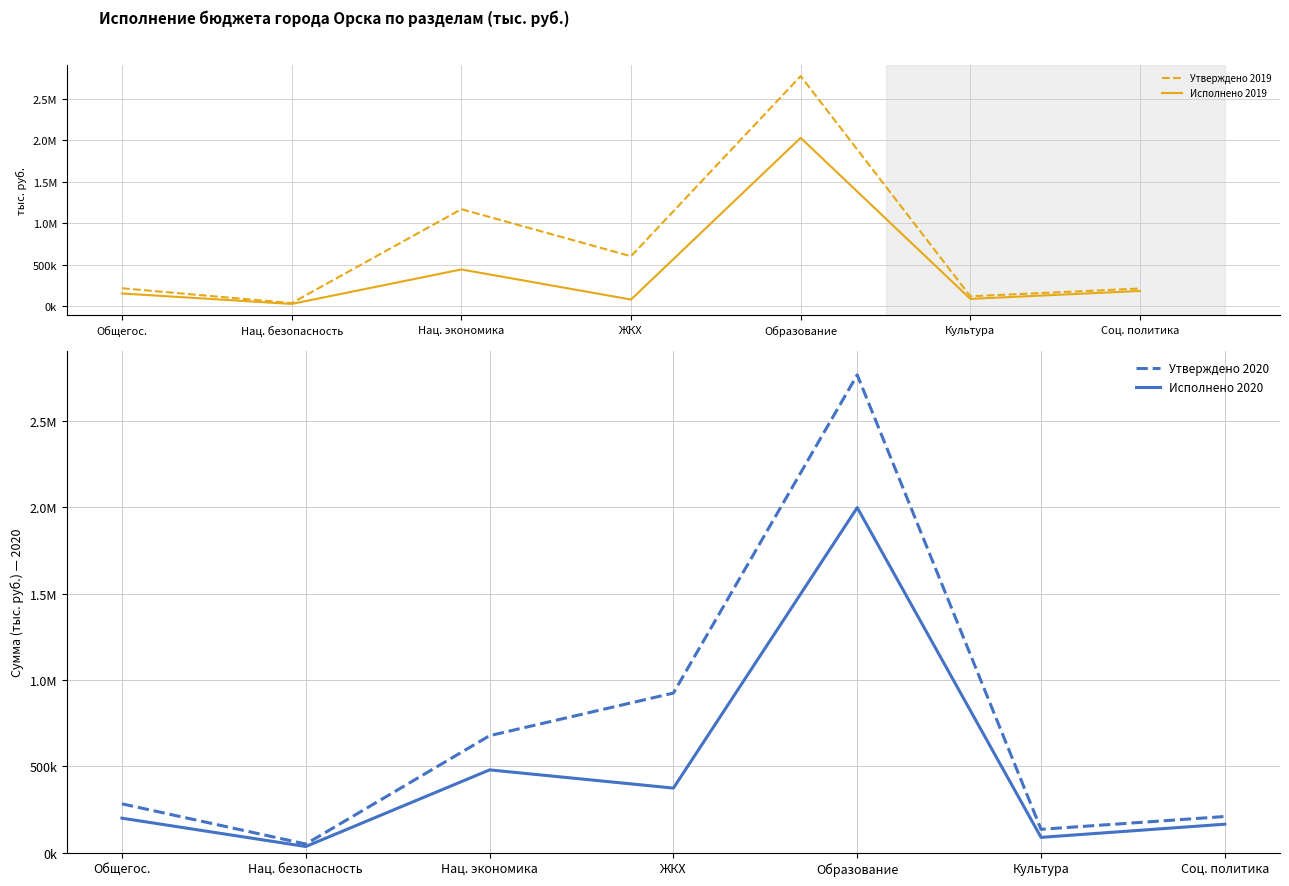

What are all the series names shown in the legend?

Утверждено 2019, Исполнено 2019, Утверждено 2020, Исполнено 2020